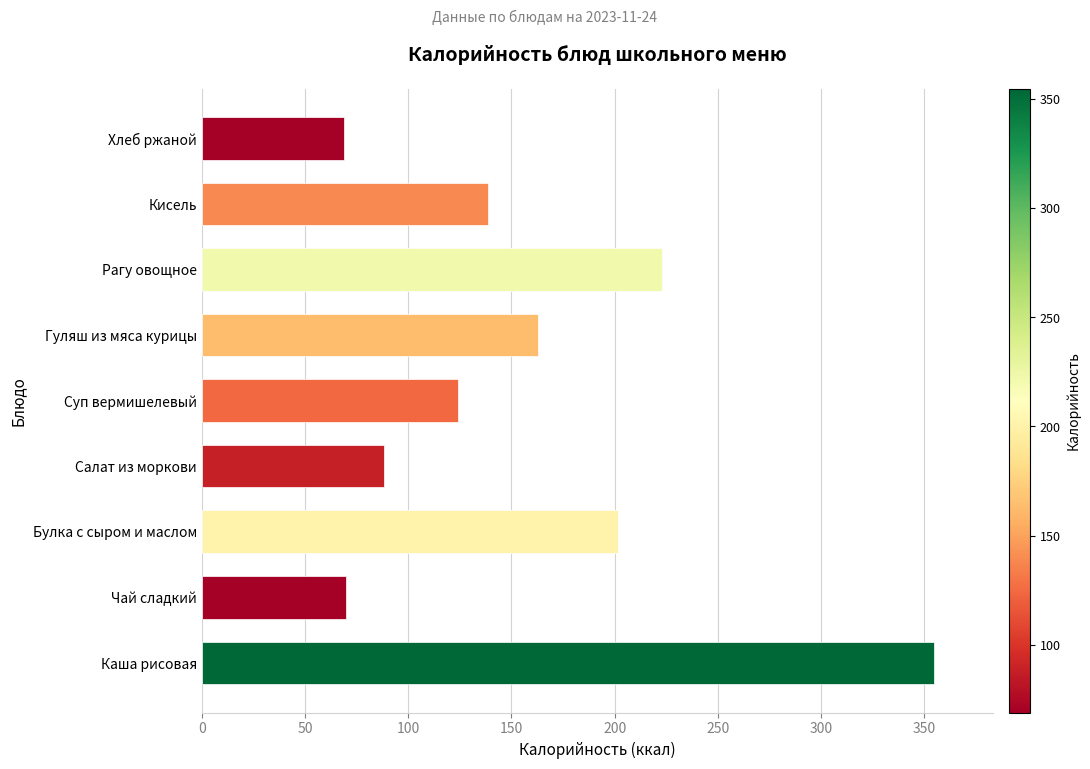

What is the minimum value shown in the chart?

69.0